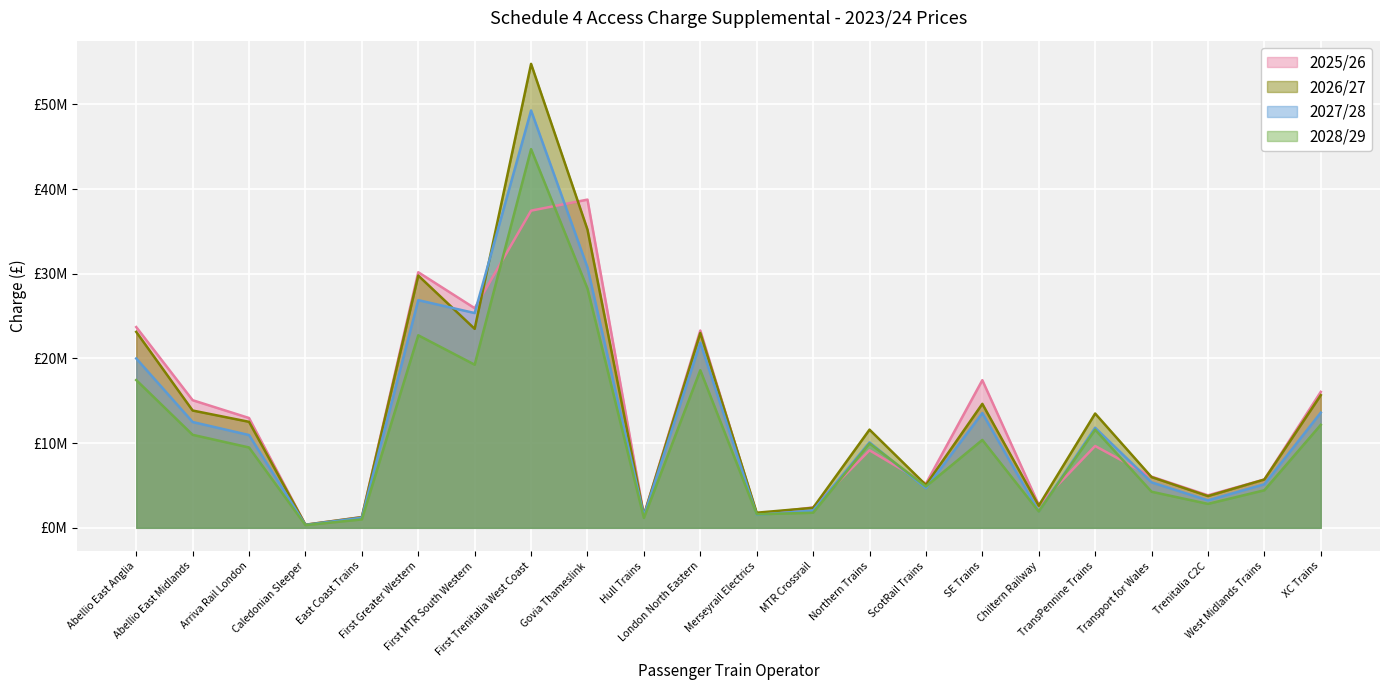

What is the label of the 12th point from the right?

London North Eastern